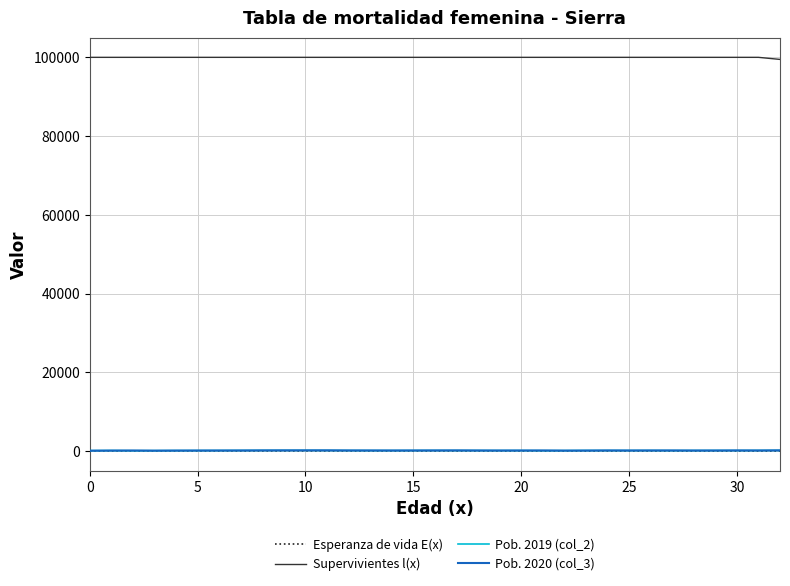

How many lines are shown in the chart?

4